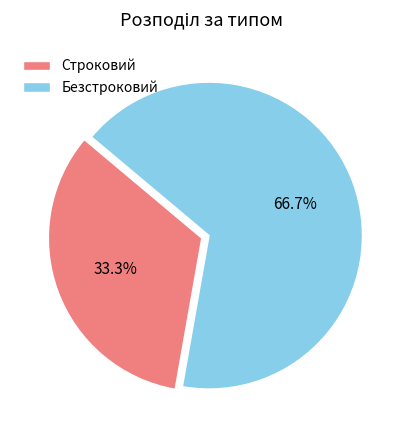

True or false: Безстроковий accounts for 56% of the total.

False